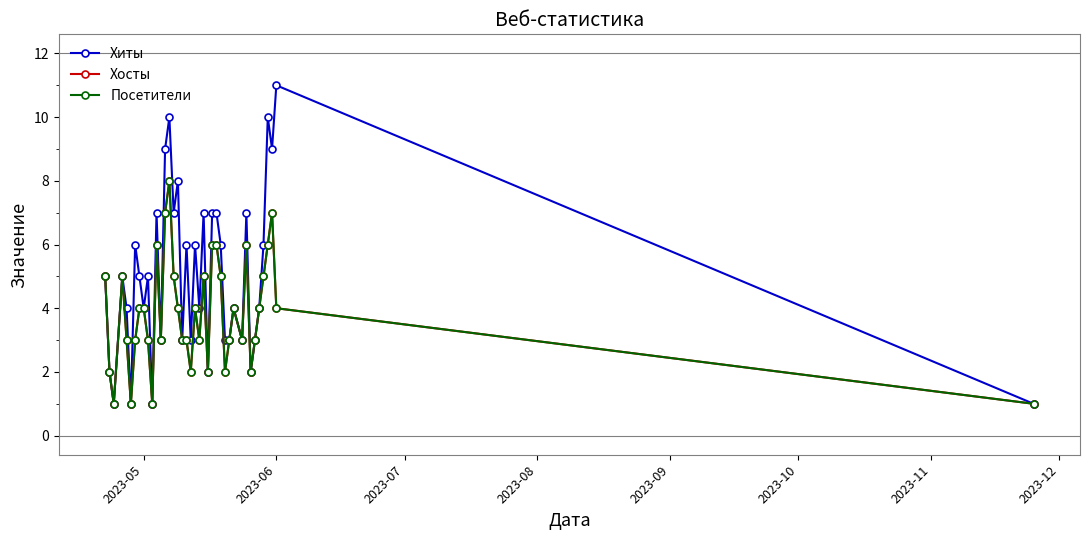

Does the chart have visible grid lines?

No